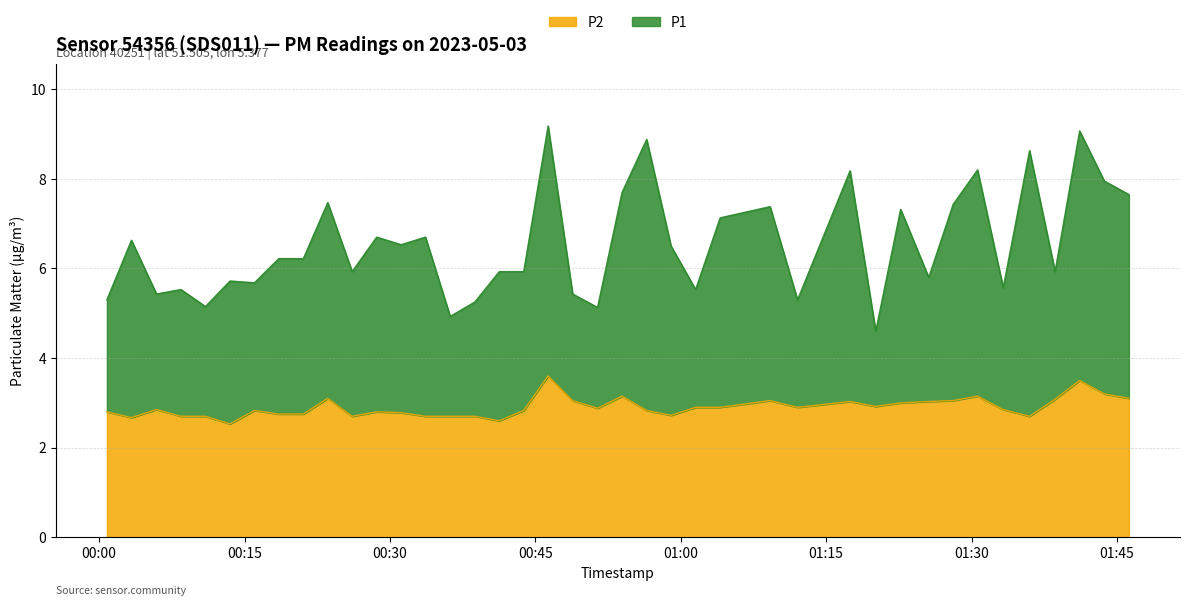

At how many categories does at least one series exceed 8?

6